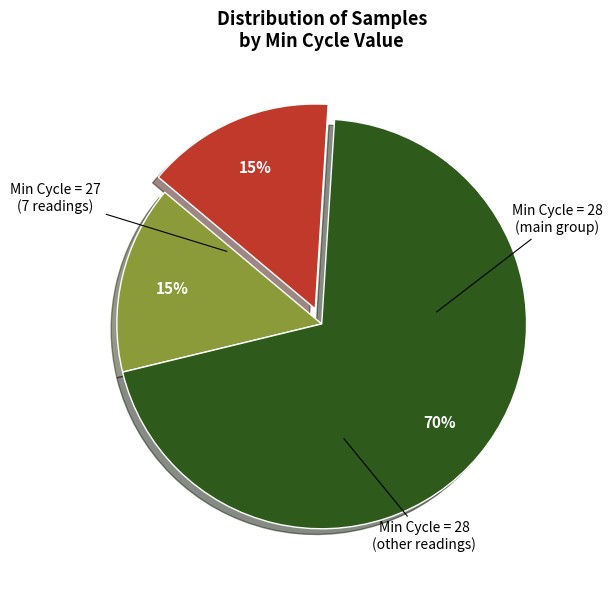

To the nearest percent, what is the difference between the largest and smallest slice percentages?

55%